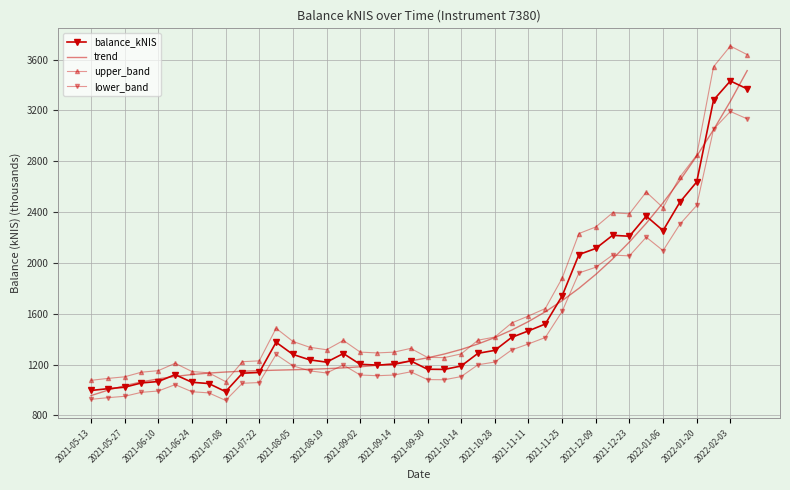

Which series has the largest total across all categories?

upper_band